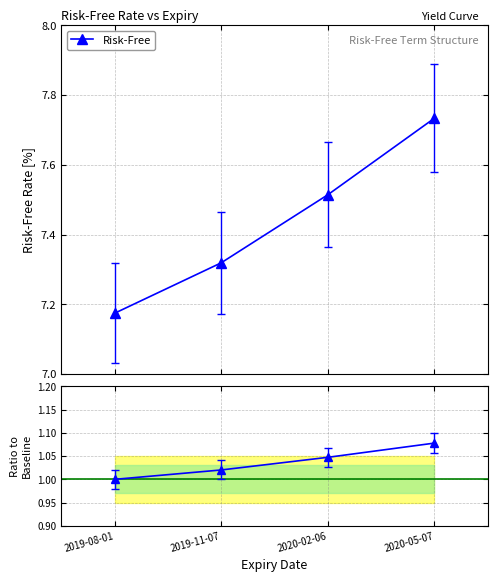

Rank the categories by value from lowest to highest.

2019-08-01, 2019-11-07, 2020-02-06, 2020-05-07